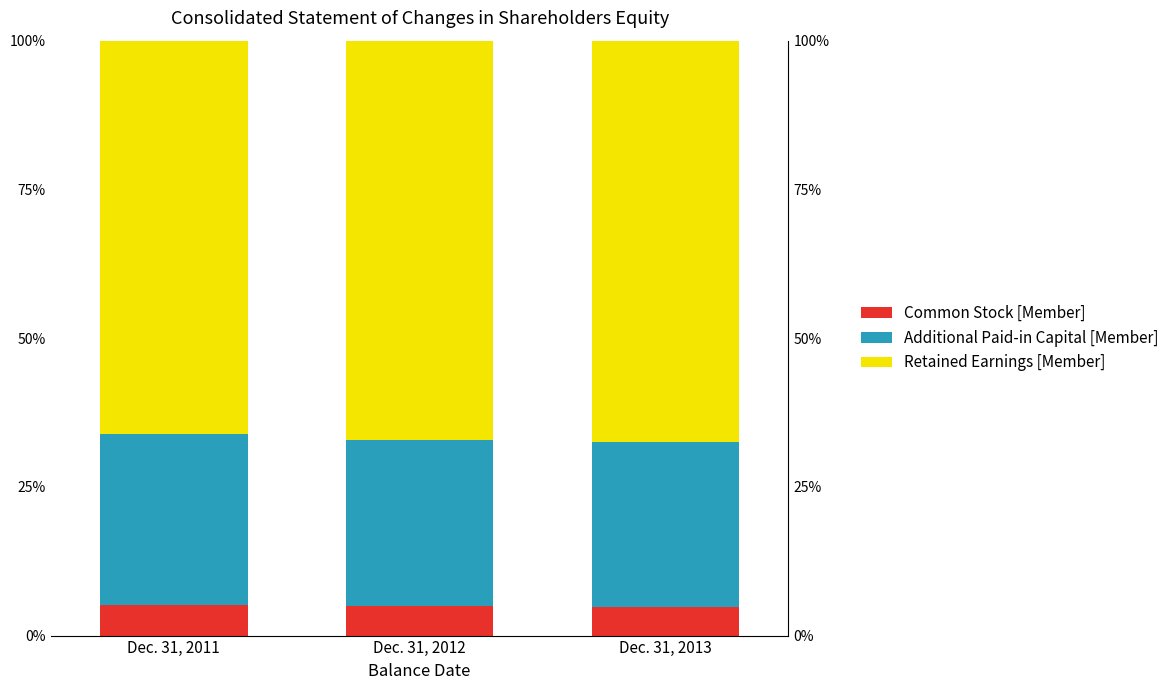

Reading left to right, extract all data points from this chart.

Common Stock [Member]: Dec. 31, 2011=5.1	Dec. 31, 2012=4.9	Dec. 31, 2013=4.9
Additional Paid-in Capital [Member]: Dec. 31, 2011=28.9	Dec. 31, 2012=28.0	Dec. 31, 2013=27.7
Retained Earnings [Member]: Dec. 31, 2011=66.0	Dec. 31, 2012=67.1	Dec. 31, 2013=67.4